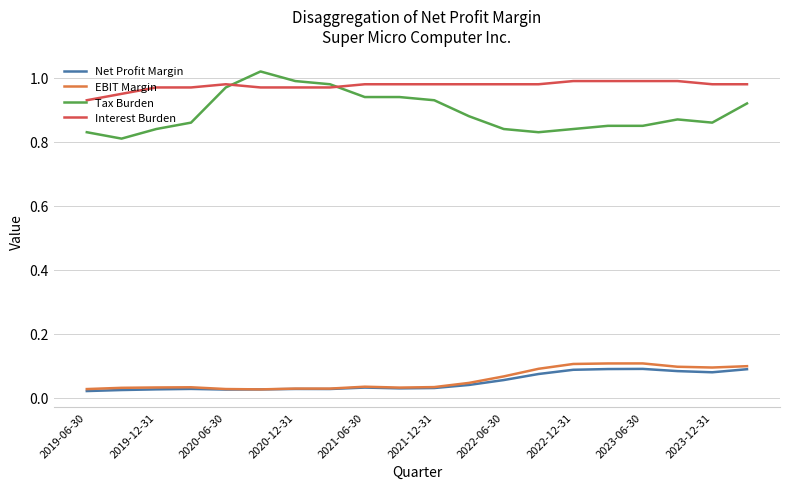

Which series has the largest total across all categories?

Interest Burden